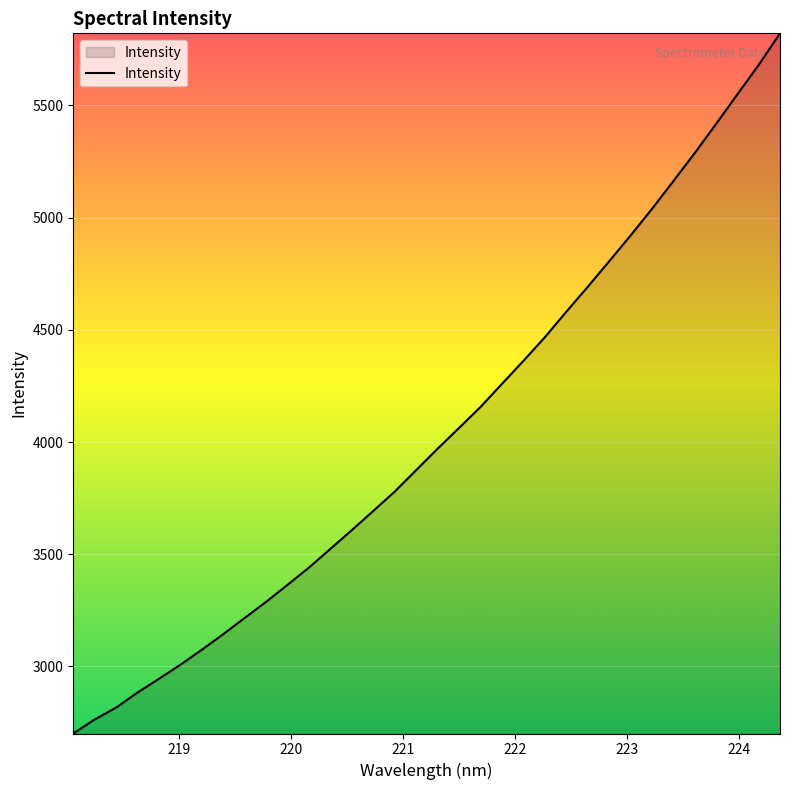

What is the difference between the maximum and minimum values?

3120.4